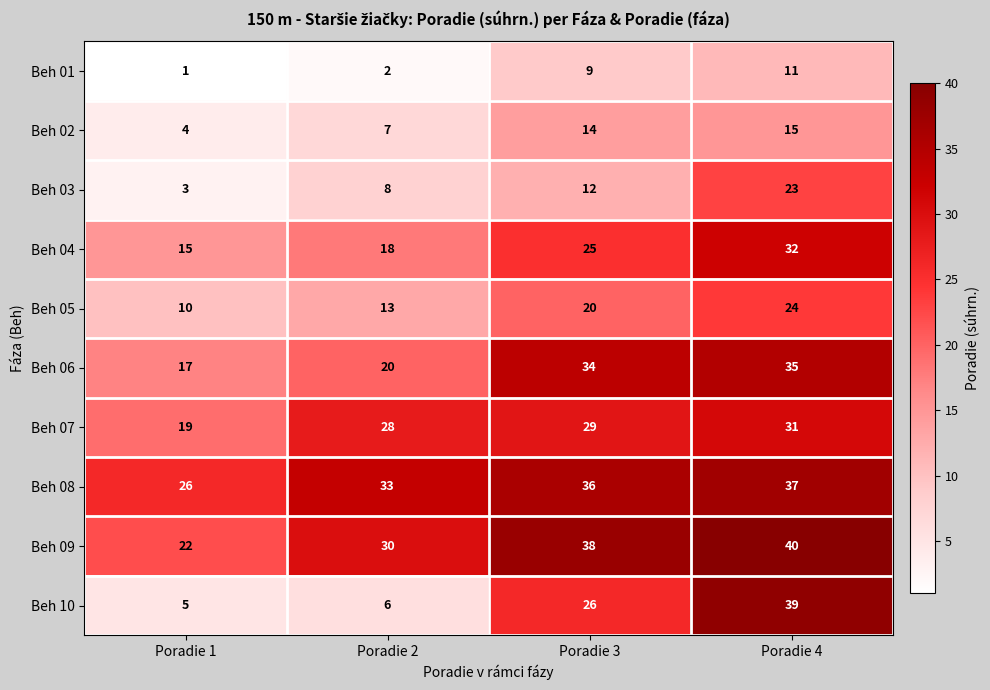

At how many categories does at least one series exceed 13?

4